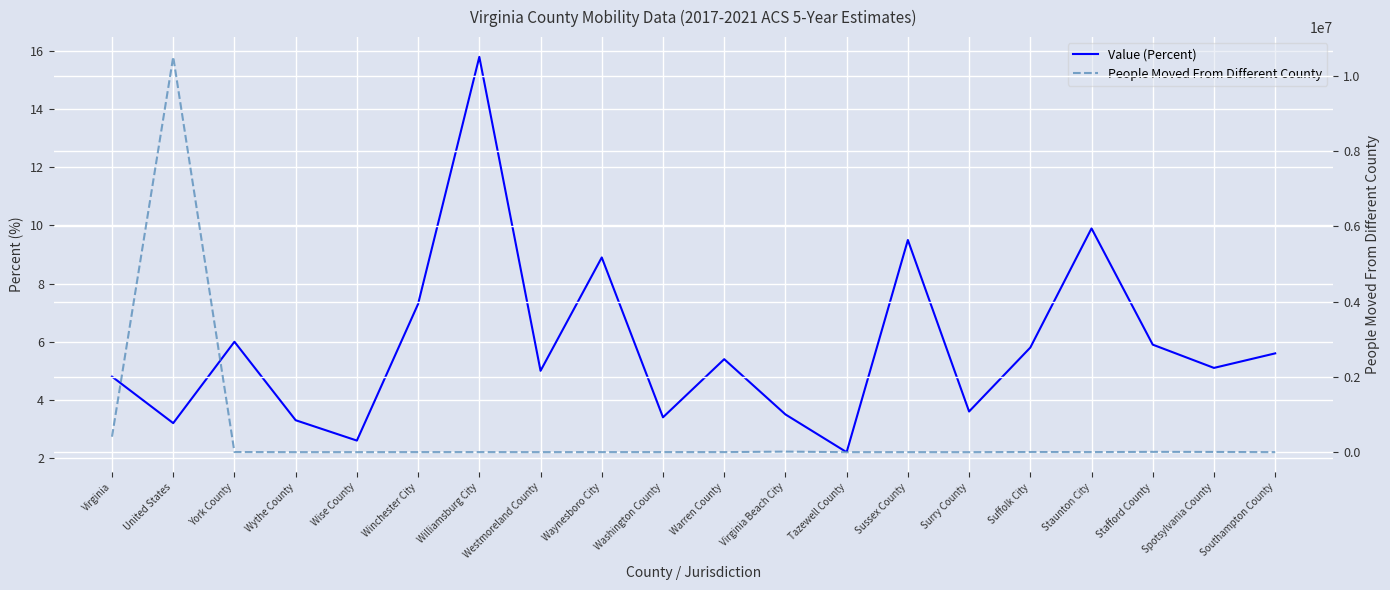

How many data points in Value (Percent) are less than 5?

8